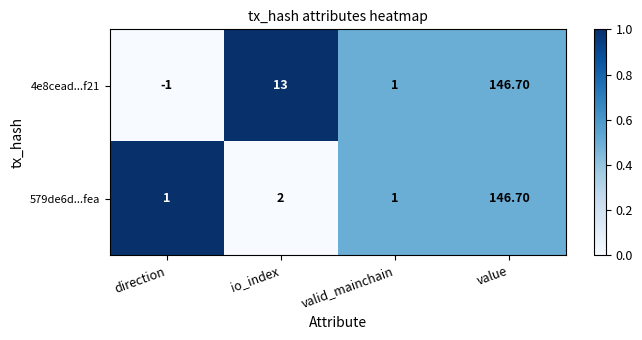

Which series has the largest total across all categories?

4e8cead...f21